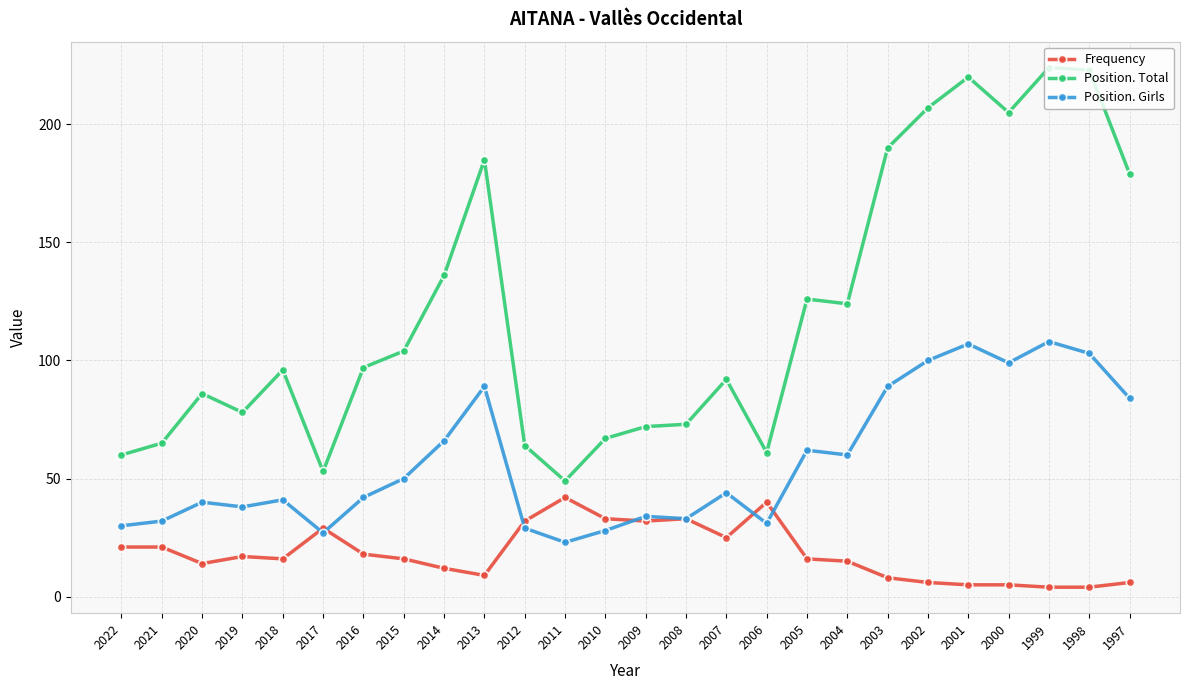

Rank the series by their maximum value, from lowest to highest.

Frequency, Position. Girls, Position. Total